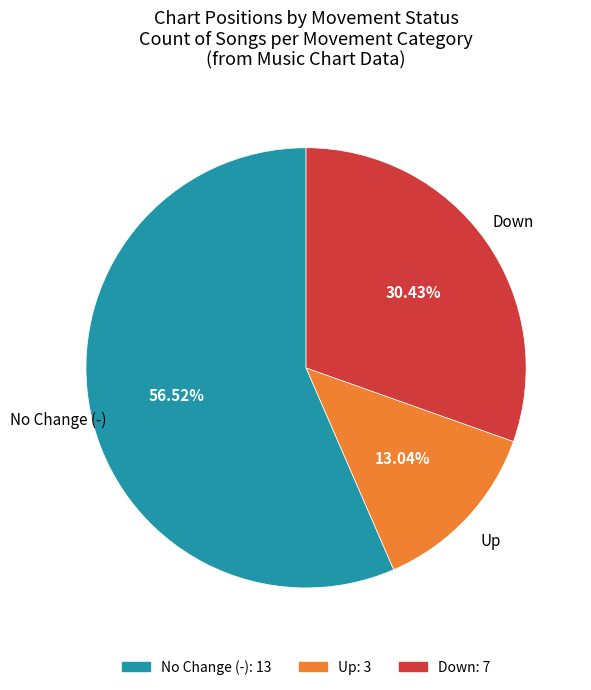

Is there a majority slice in this chart?

Yes